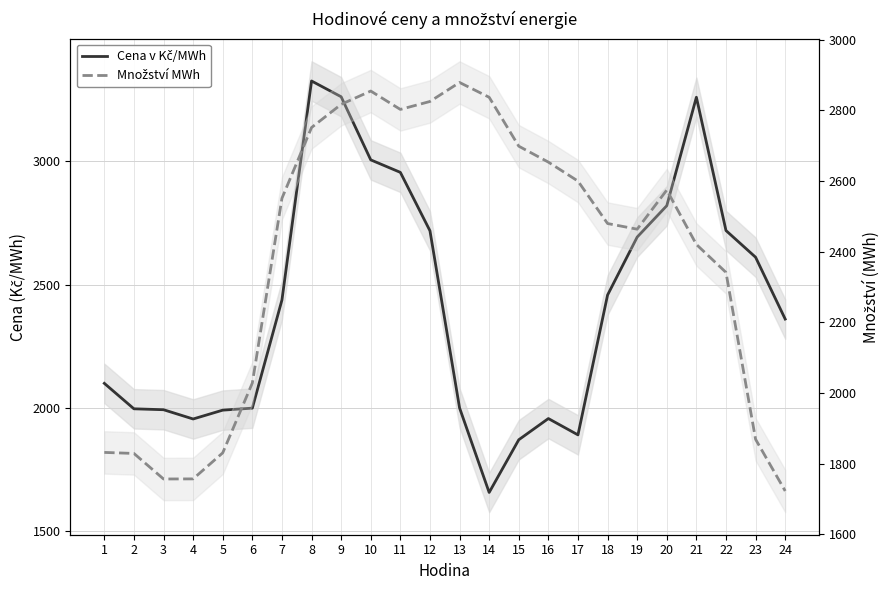

What is the greatest value displayed?

3326.2